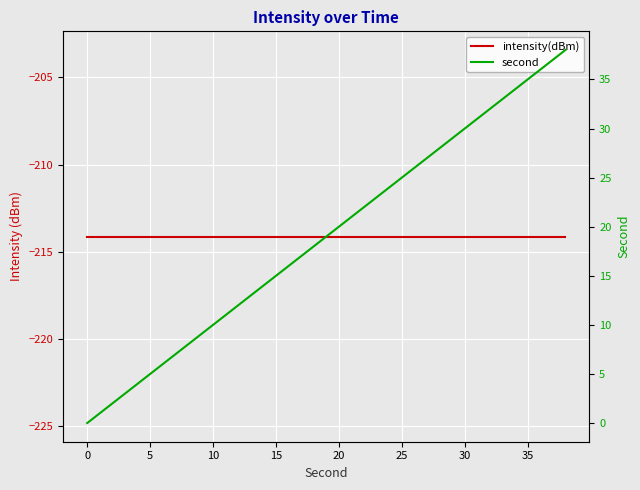

What are all the series names shown in the legend?

intensity(dBm), second